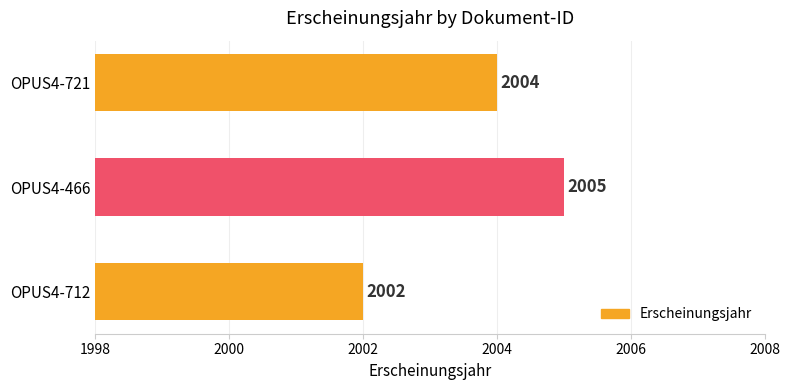

What is the difference between the maximum and minimum values?

3